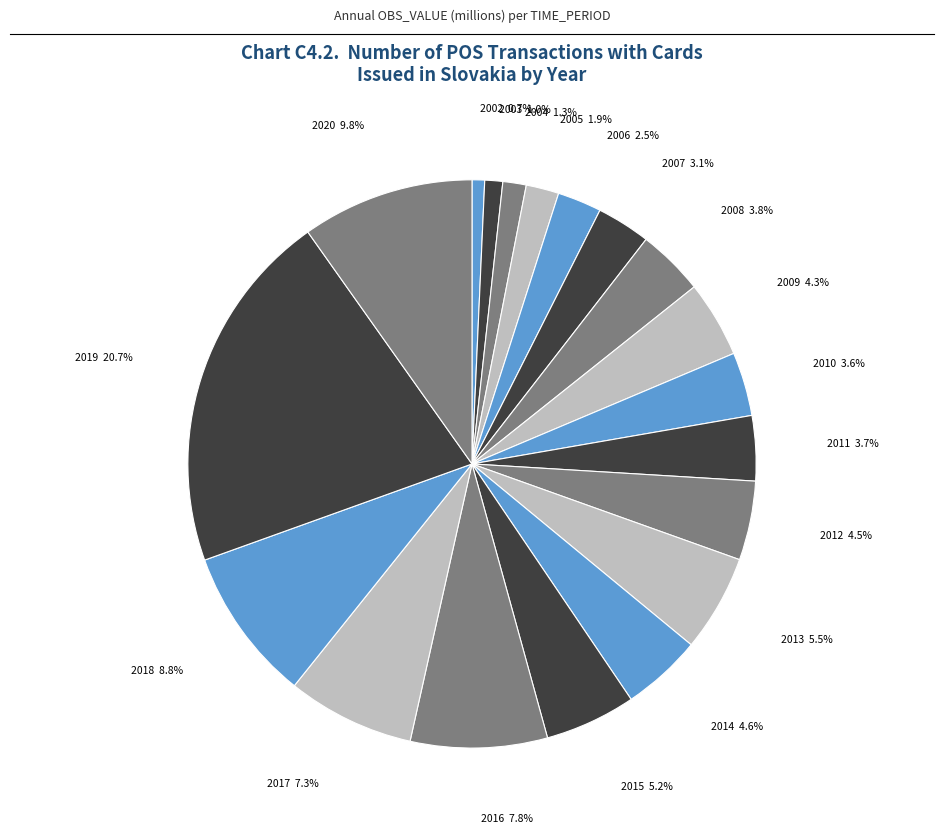

Which has a higher value, 2016 or 2010?

2016